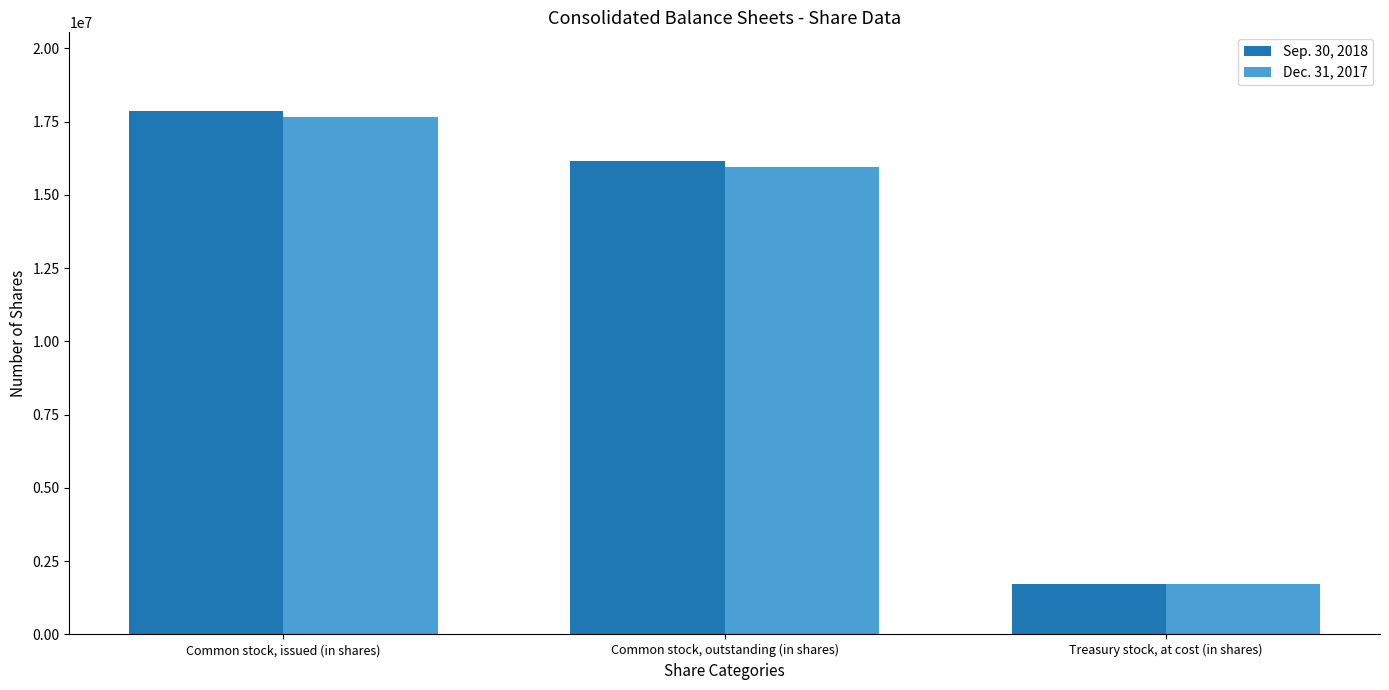

Read the Sep. 30, 2018 value at Common stock, outstanding (in shares), to the nearest 50.

16161300